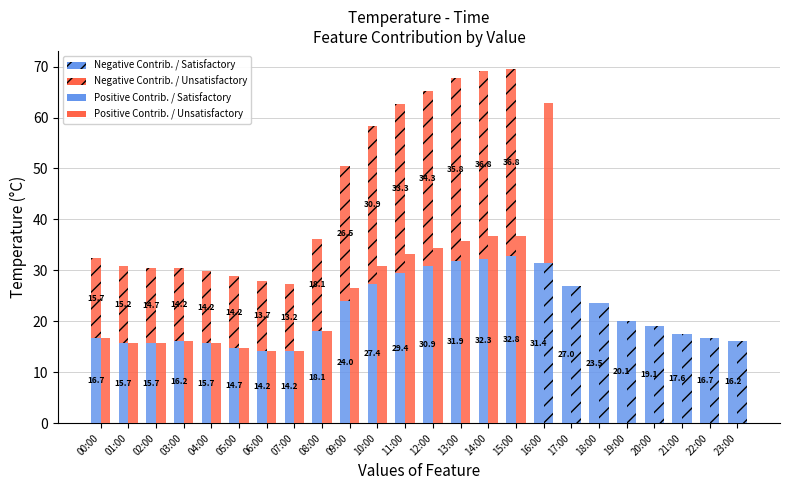

Rank the series by their maximum value, from highest to lowest.

Positive Contrib. / Unsatisfactory, Negative Contrib. / Unsatisfactory, Positive Contrib. / Satisfactory, Negative Contrib. / Satisfactory